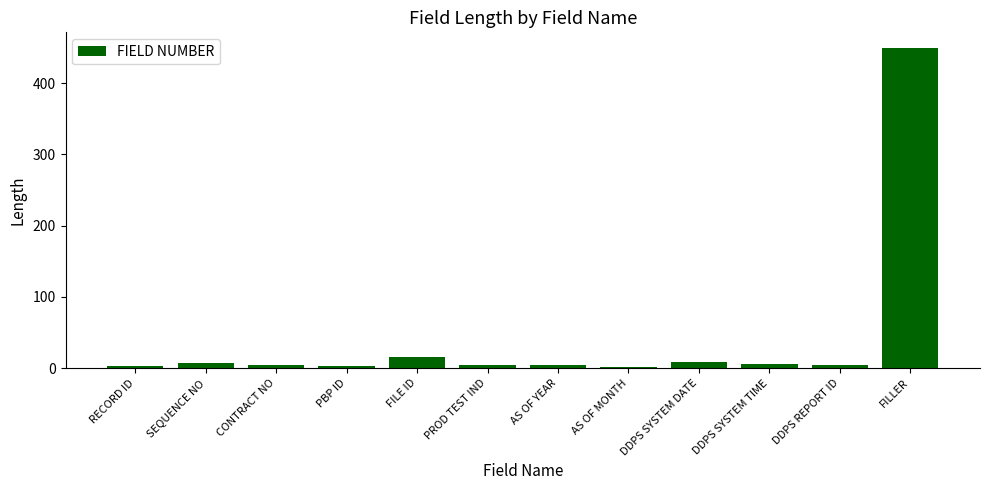

What is the sum of all values?

512